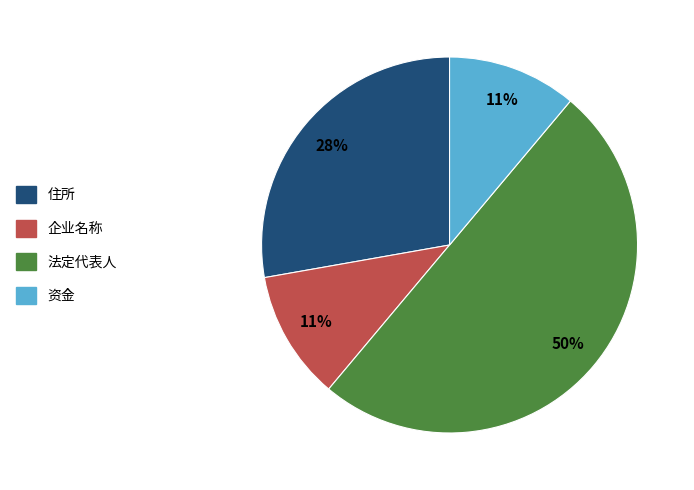

To the nearest percent, what is the difference between the largest and smallest slice percentages?

39%